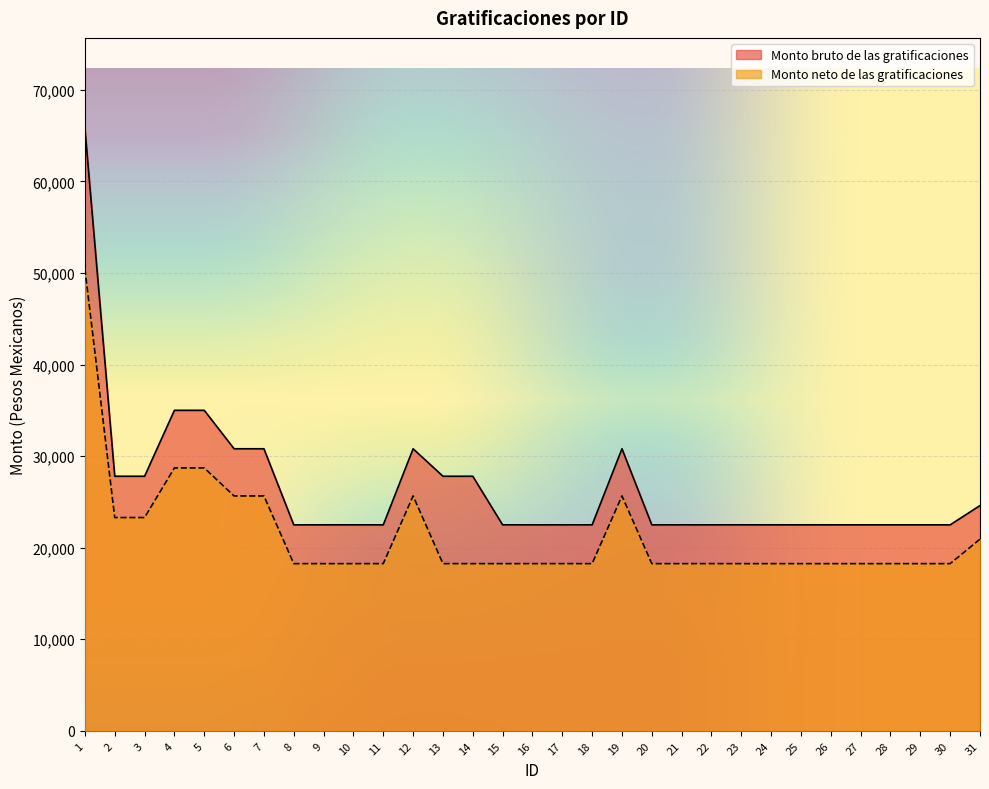

How many lines are shown in the chart?

2